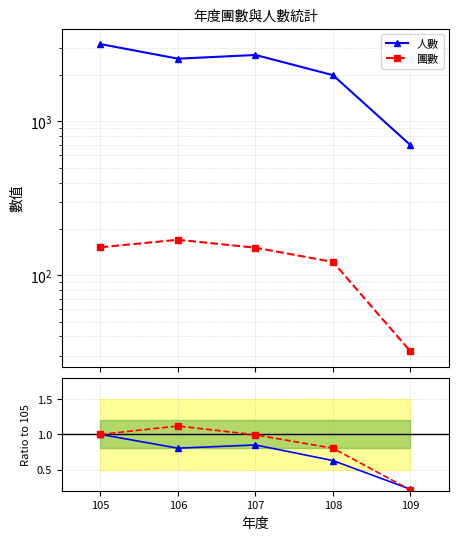

What is the difference between the highest and lowest values at 106?

2552.2